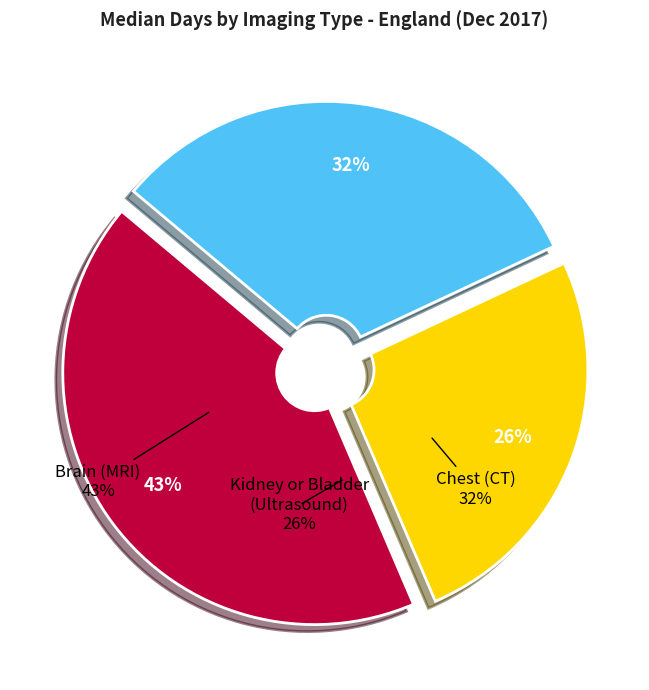

Is it true that Leeds is 22% of the pie?

False